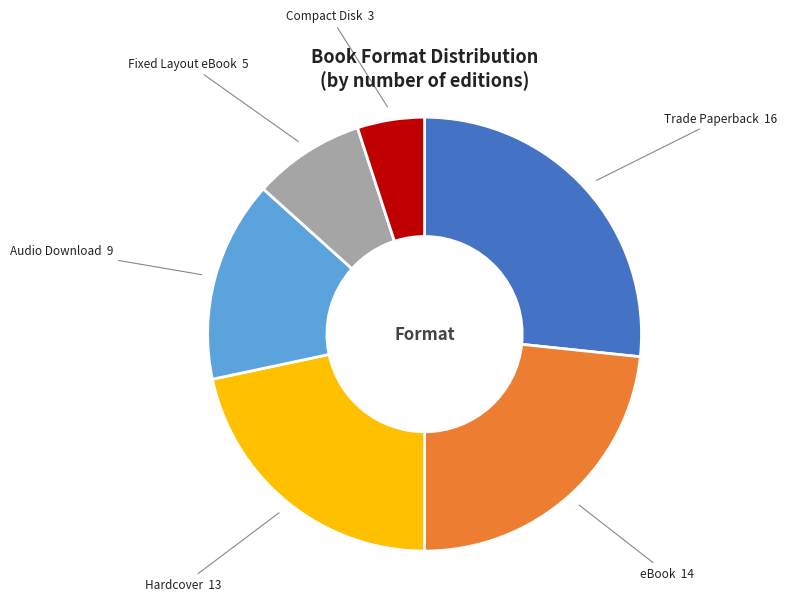

Between Fixed Layout eBook and eBook, which is larger?

eBook